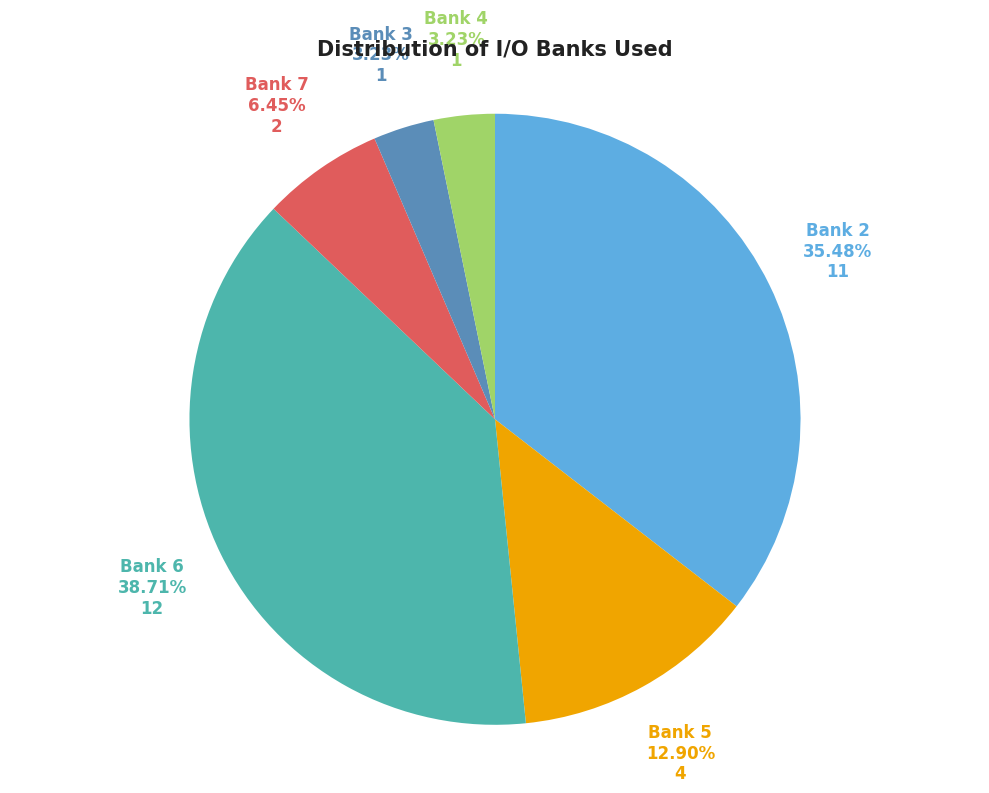

Which category has the biggest portion of the pie?

Bank 6